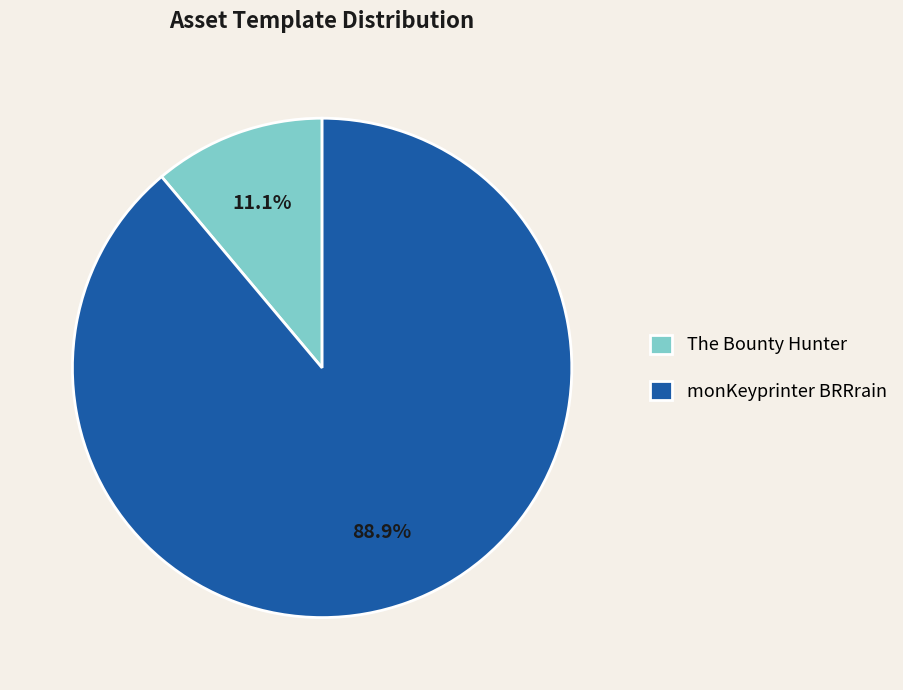

To the nearest percent, what is the difference between the largest and smallest slice percentages?

78%